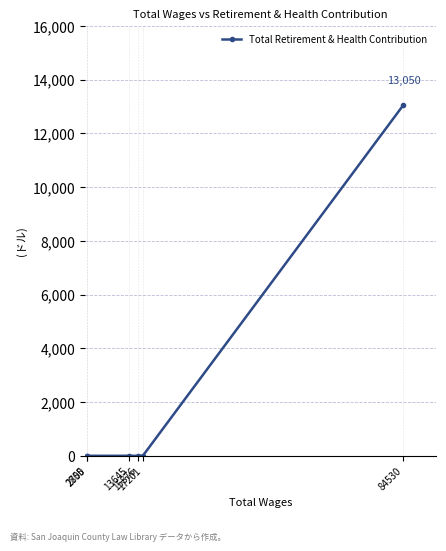

How many data points are above 0?

1